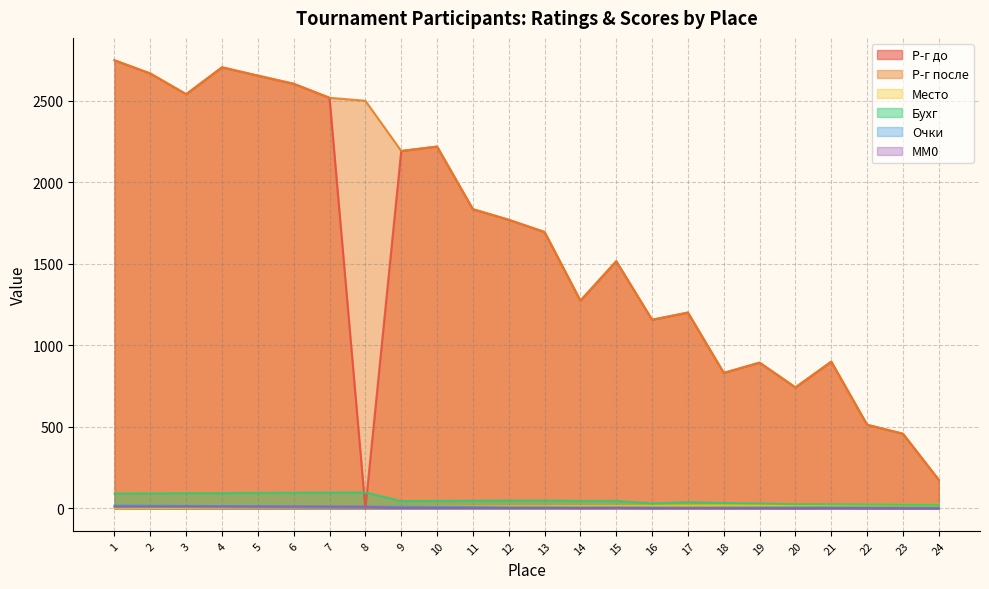

True or false: Р-г после has a value of 2500.0 at 8.

True